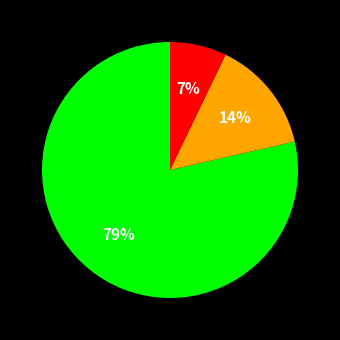

To the nearest percent, what is the average slice percentage?

33%